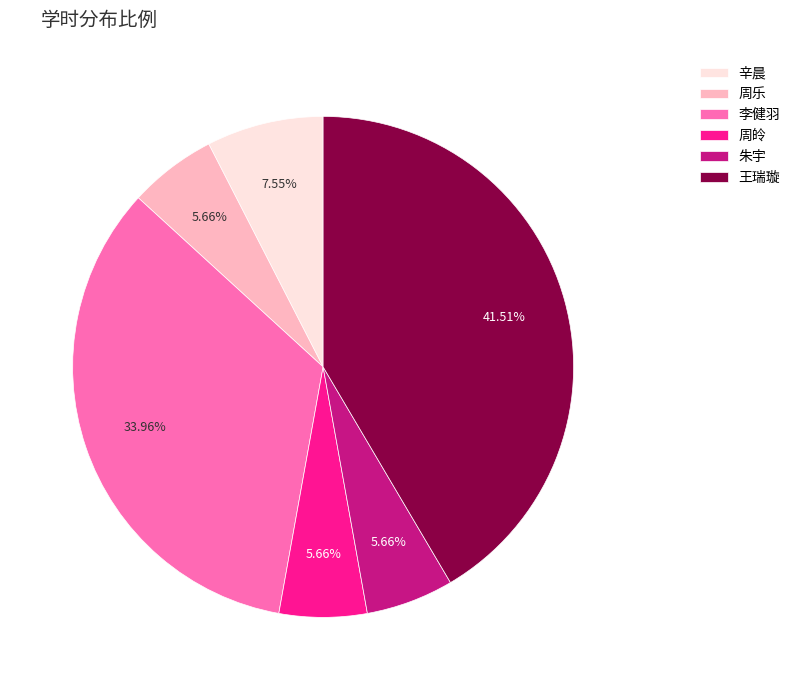

Which category has the biggest portion of the pie?

王瑞璇